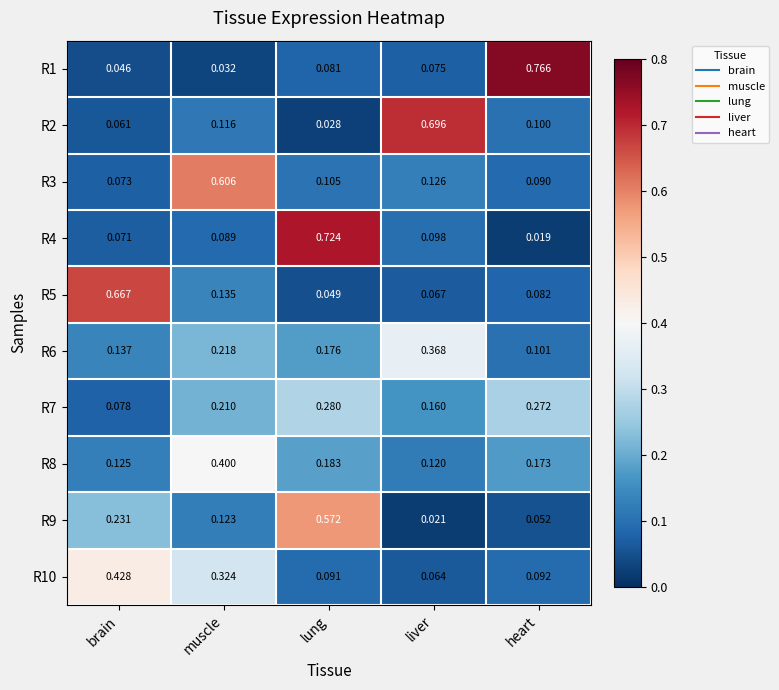

Which category has the lowest value in the R5 series?

lung